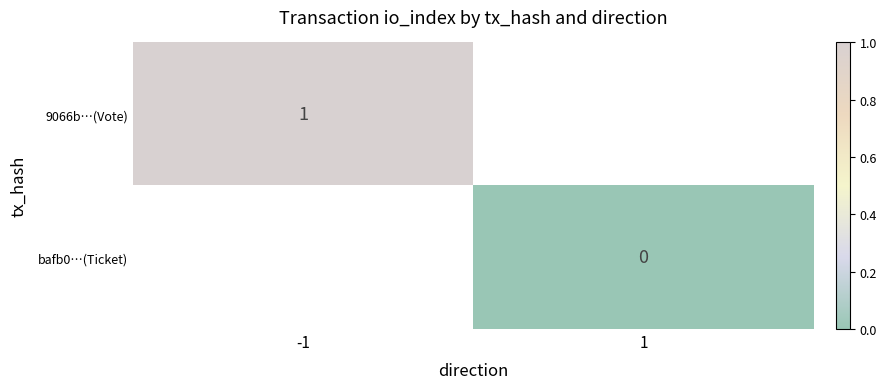

The 9066b…(Vote) series shows 1.3 at -1. True or false?

False